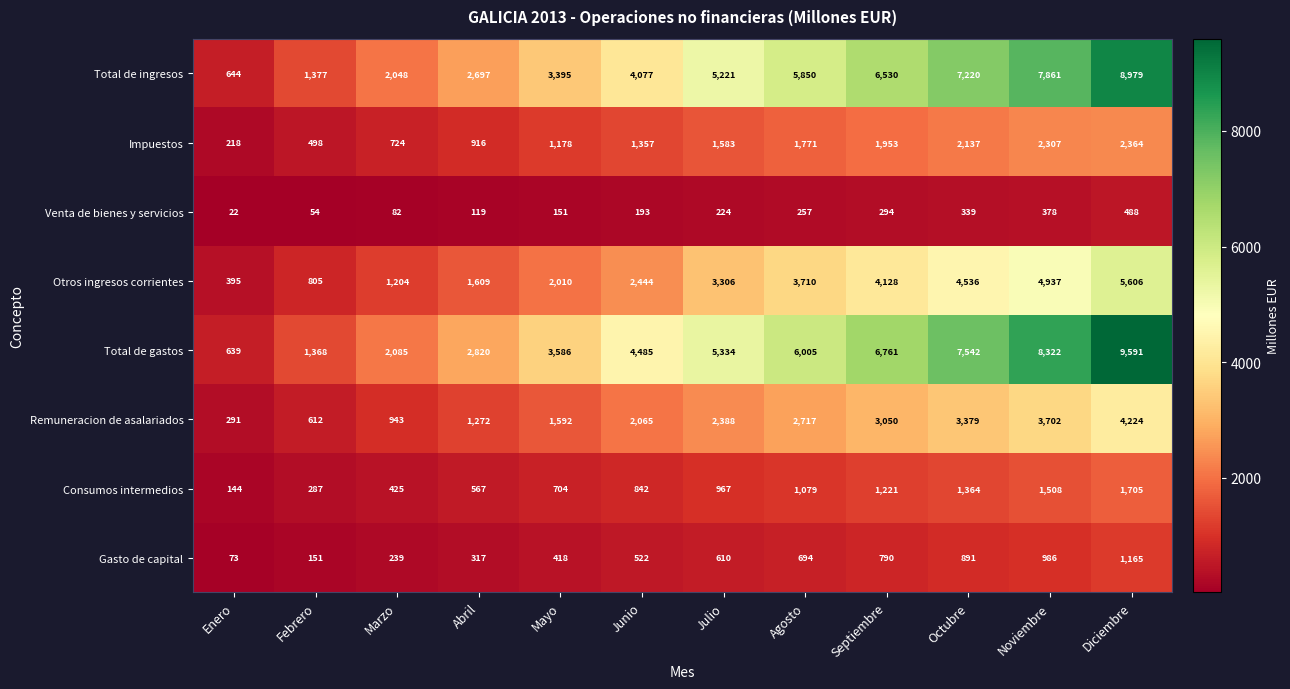

Which series has the widest spread of values?

Total de gastos